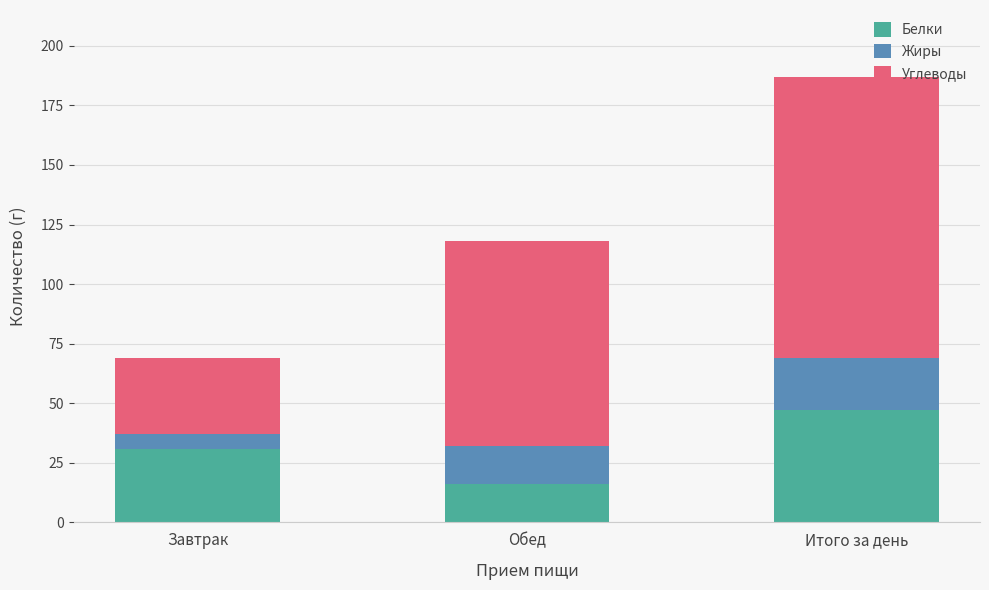

Are the bars grouped side by side (vs. stacked)?

No